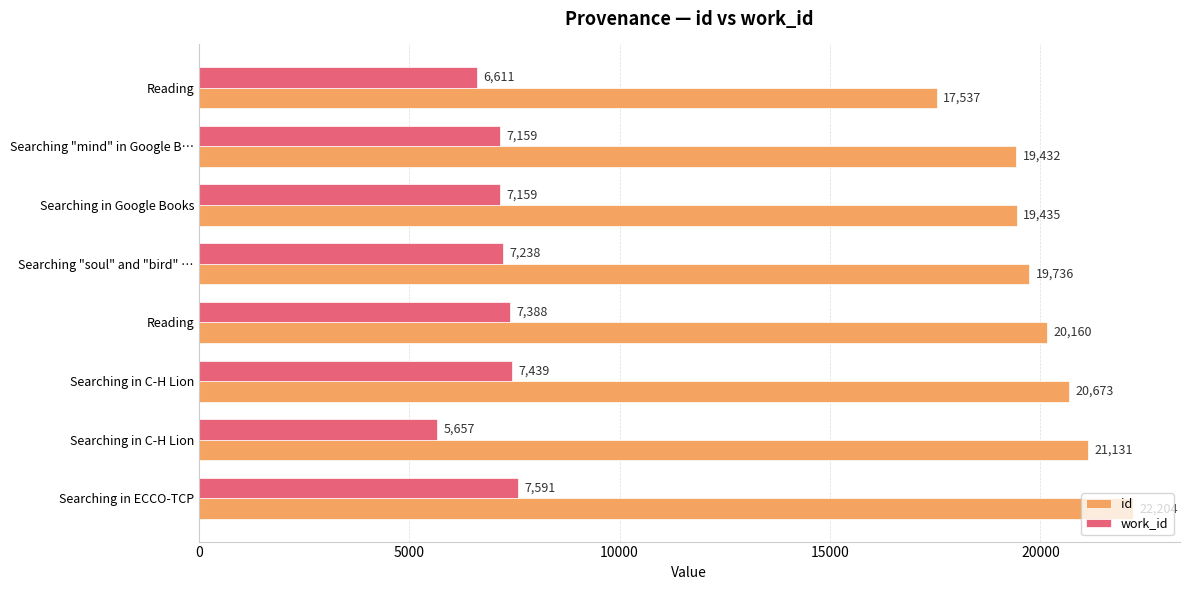

Reading left to right, what are all the values shown in this chart?

id: 17537	19432	19435	19736	20160	20673	21131	22204
work_id: 6611	7159	7159	7238	7388	7439	5657	7591